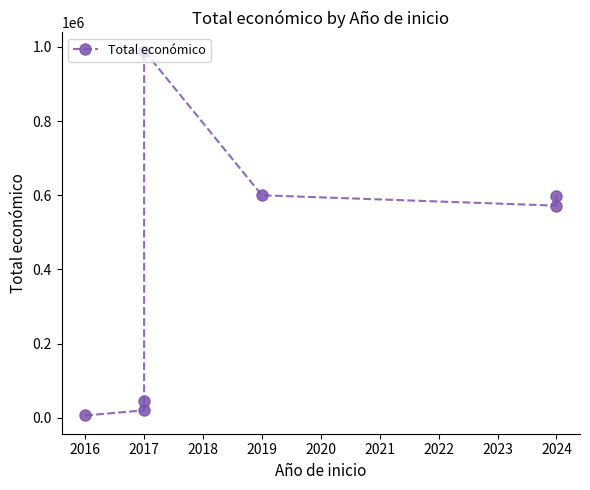

True or false: there are more than 0 points higher than both neighbors.

True